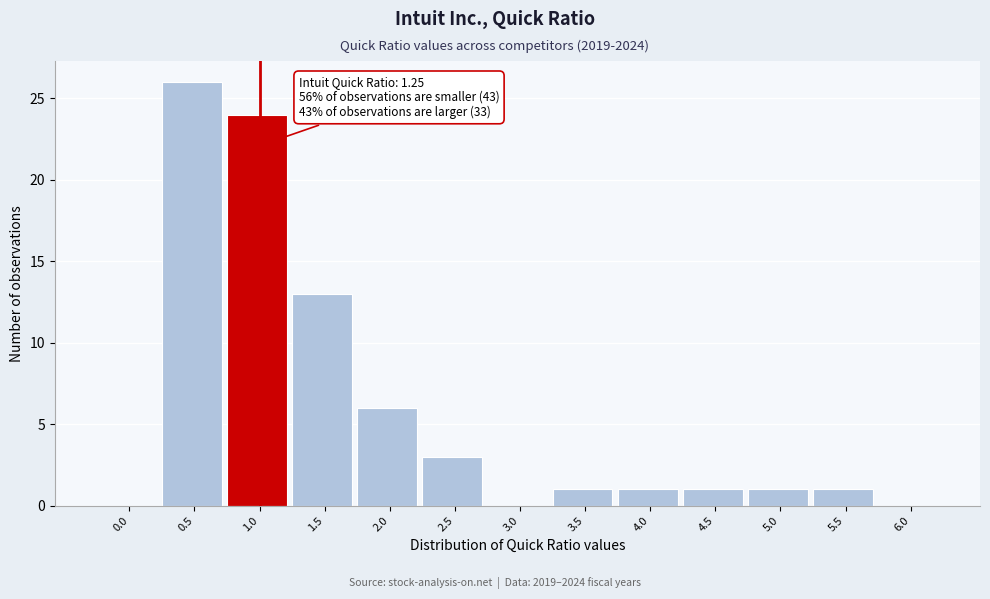

Reading right to left, what are all the values shown in this chart?

6.0=0	5.5=1	5.0=1	4.5=1	4.0=1	3.5=1	3.0=0	2.5=3	2.0=6	1.5=13	1.0=24	0.5=26	0.0=0